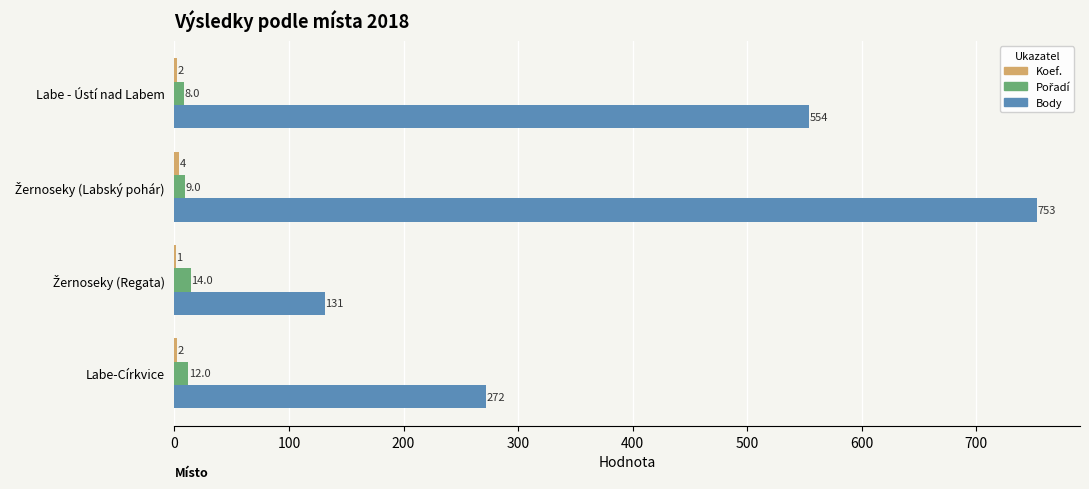

What is the maximum value shown in the chart?

753